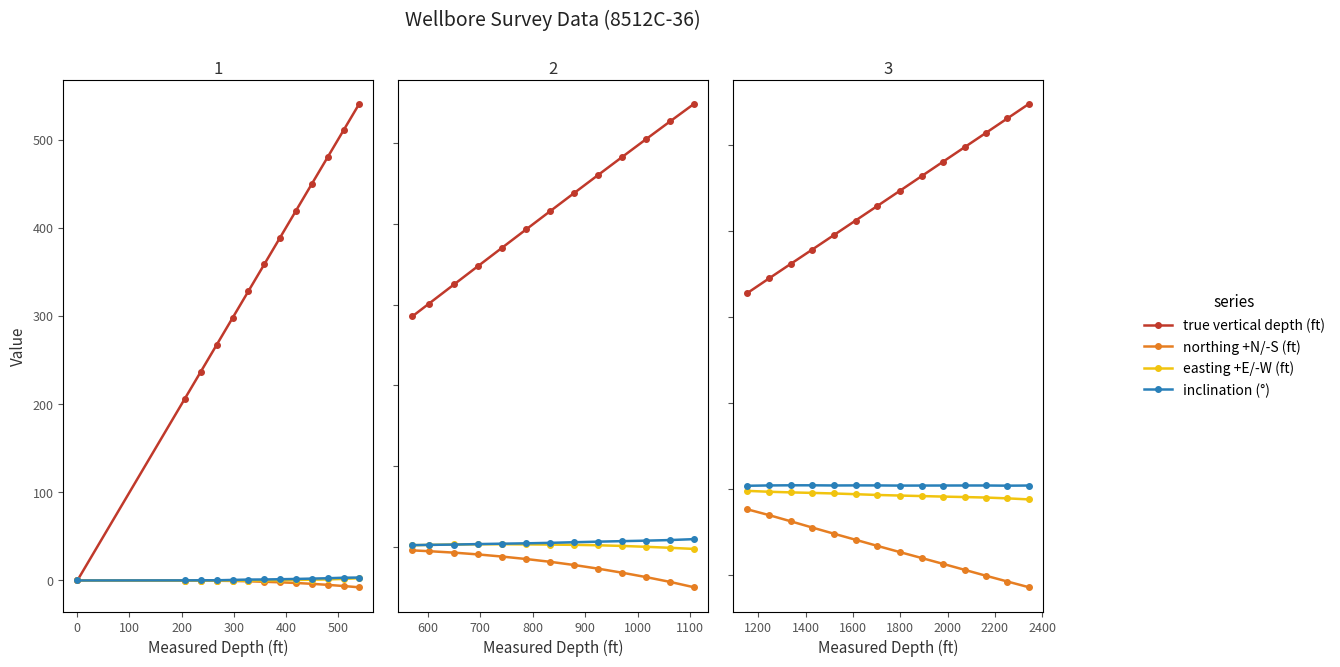

What is the label of the 4th point from the left?

200